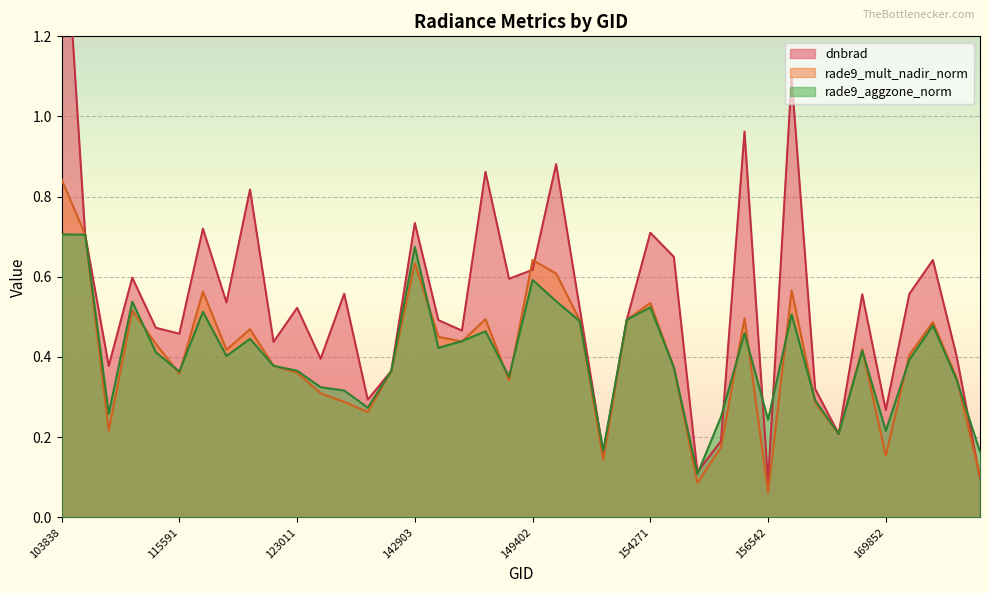

What is the total value across all series at 132076?

1.0